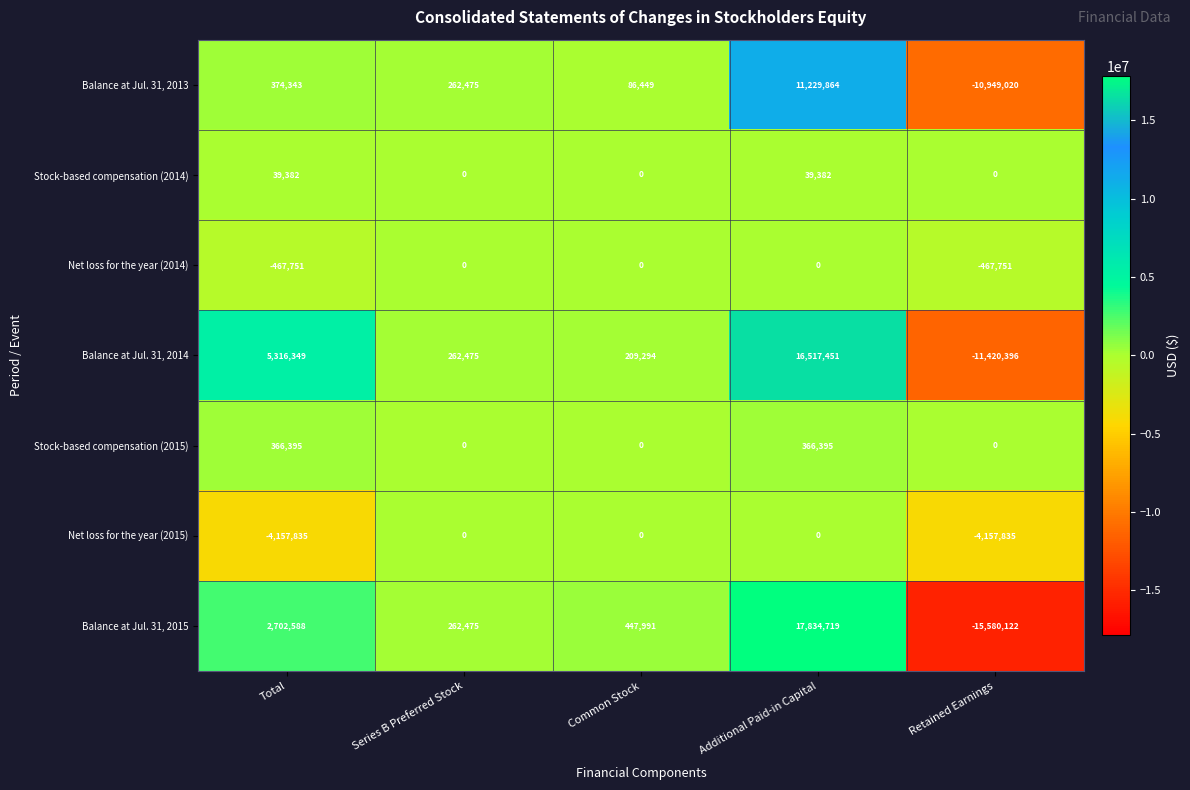

What is the difference between the maximum and second lowest values in the Net loss for the year (2014) series?

467751